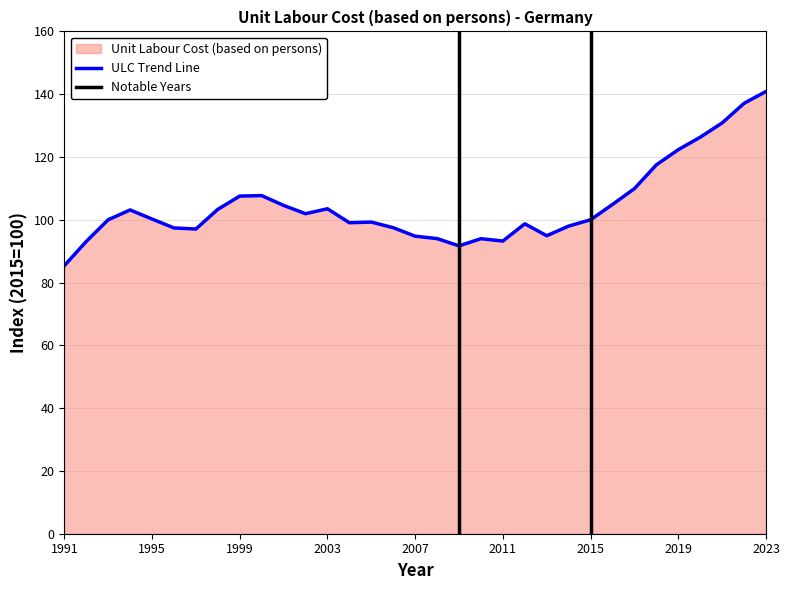

Rank the categories by value from lowest to highest.

1991, 2009, 1992, 2011, 2010, 2008, 2007, 2013, 1997, 1996, 2006, 2014, 2012, 2004, 2005, 2015, 1993, 1995, 2002, 1994, 1998, 2003, 2001, 2016, 1999, 2000, 2017, 2018, 2019, 2020, 2021, 2022, 2023